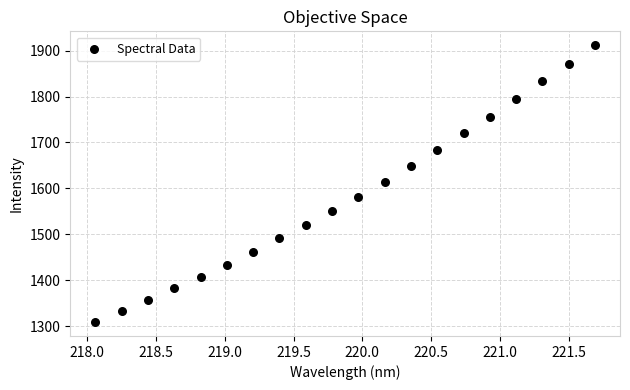

What is the range of X values (max minus min)?

3.6